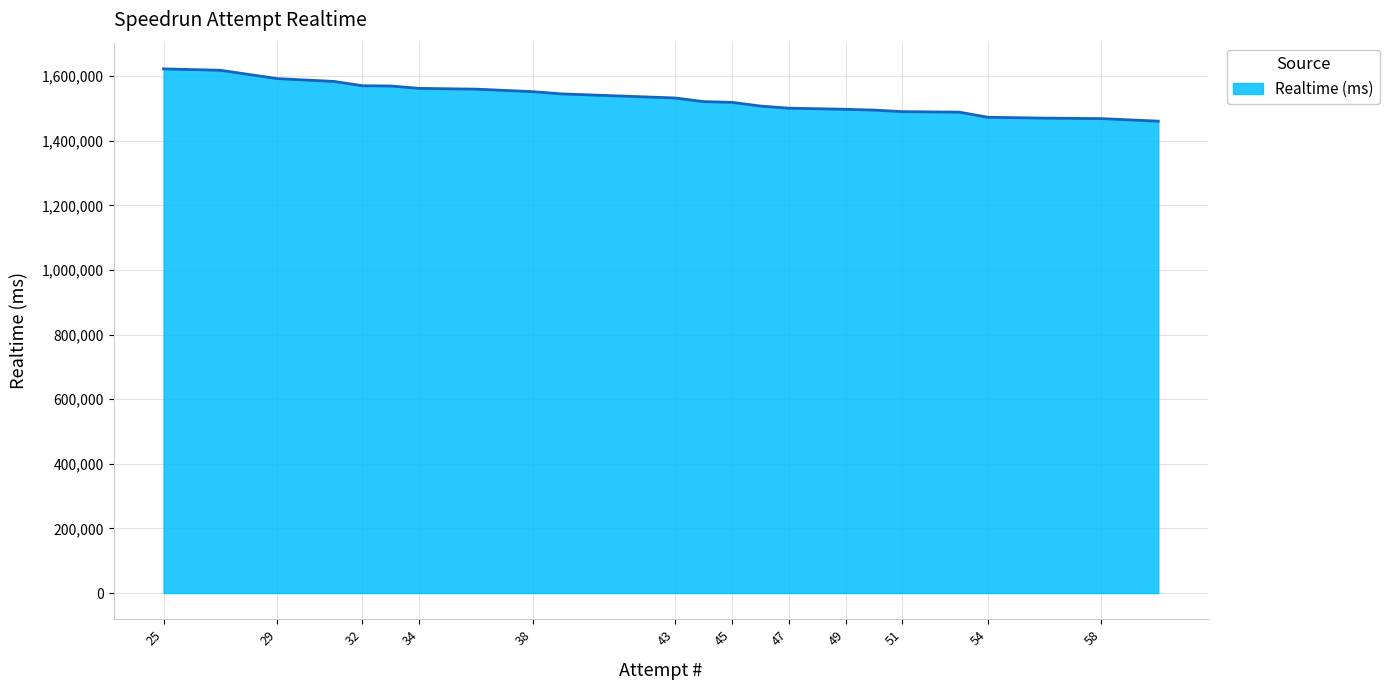

What is the difference between the second highest and second lowest values?

149591